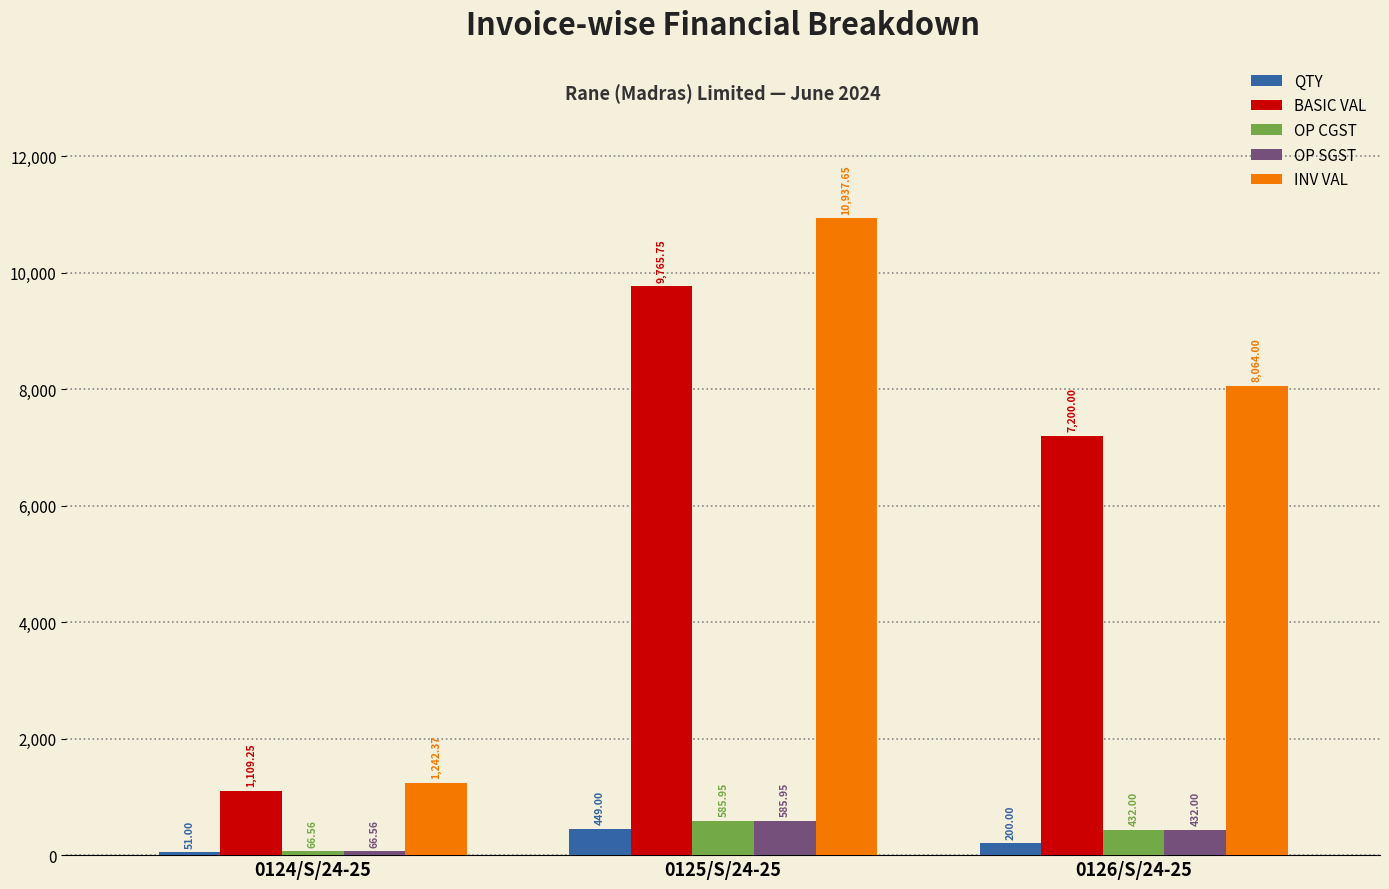

Which label corresponds to the largest value in the chart?

0125/S/24-25